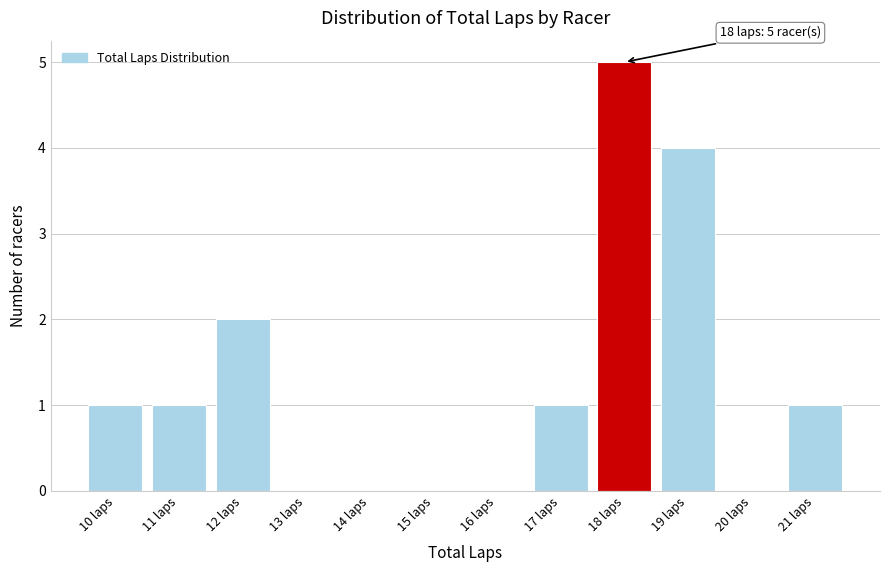

Which range on the x-axis has the tallest bar?

17.5 to 18.5